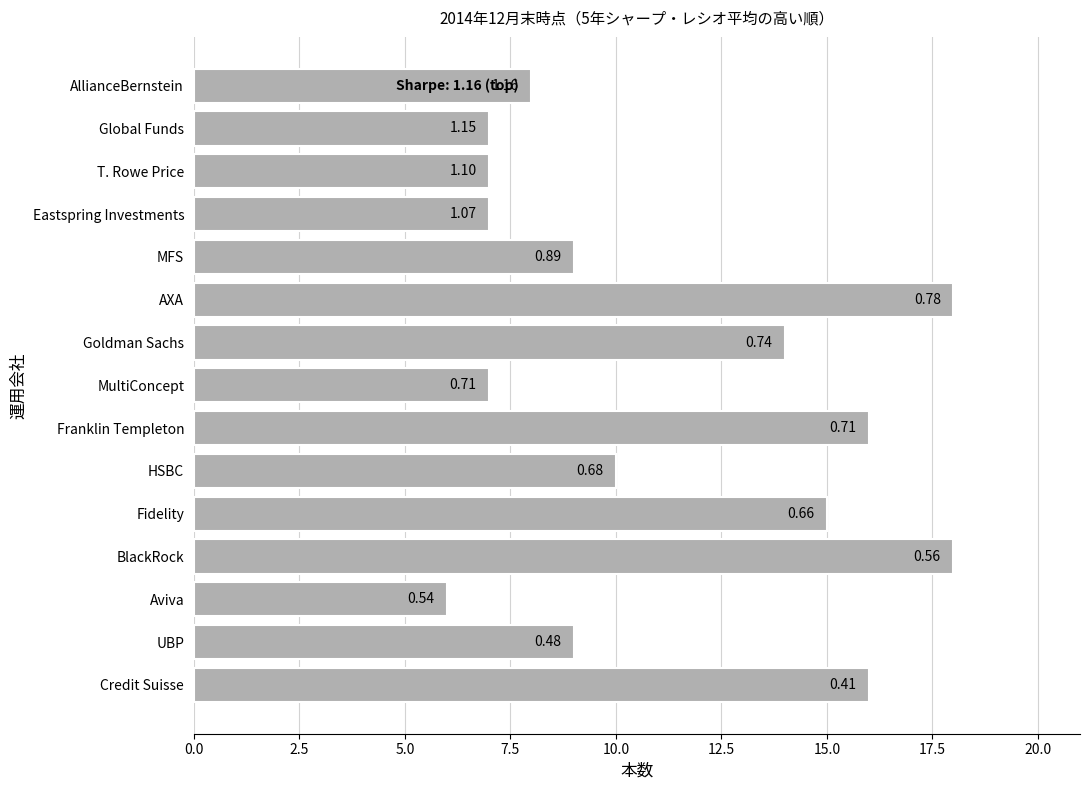

What is the minimum value shown in the chart?

6